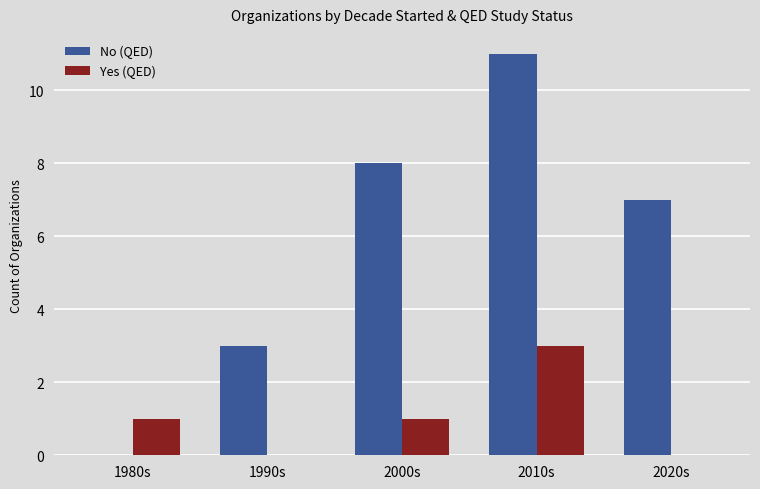

Read the No (QED) value at 1990s.

3